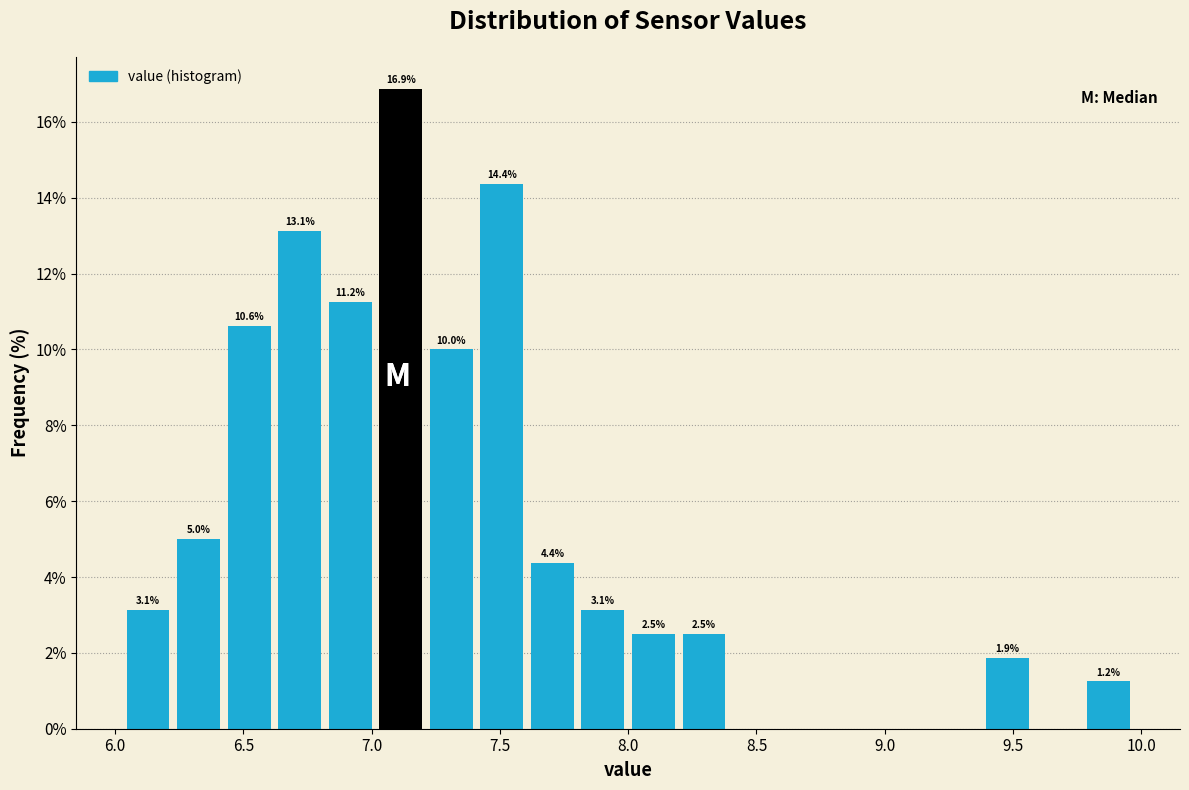

Around what value on the x-axis is the tallest bar? Give the approximate position of its centre, as read against the axis.

7.10